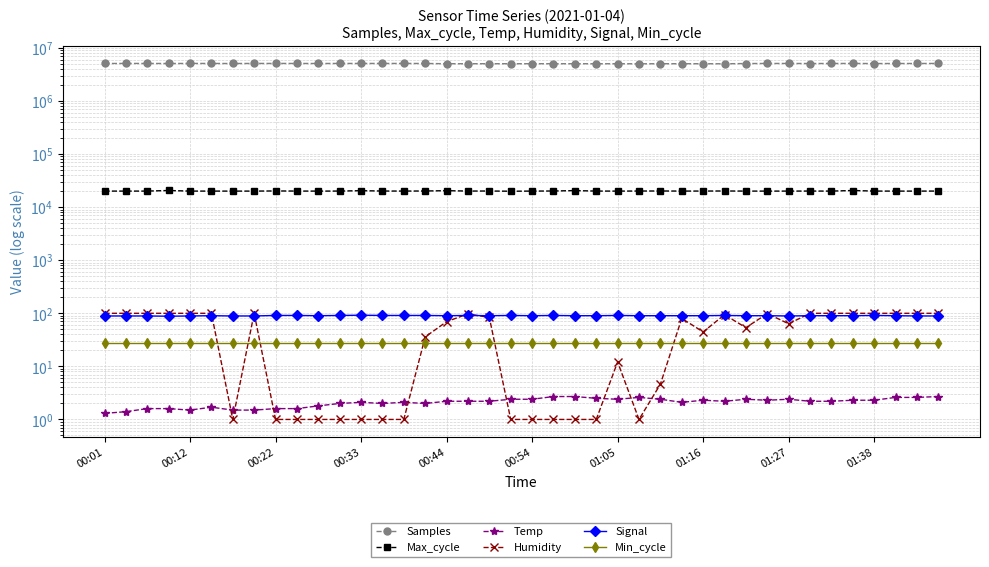

What is the sum of all Humidity values?

2149.8